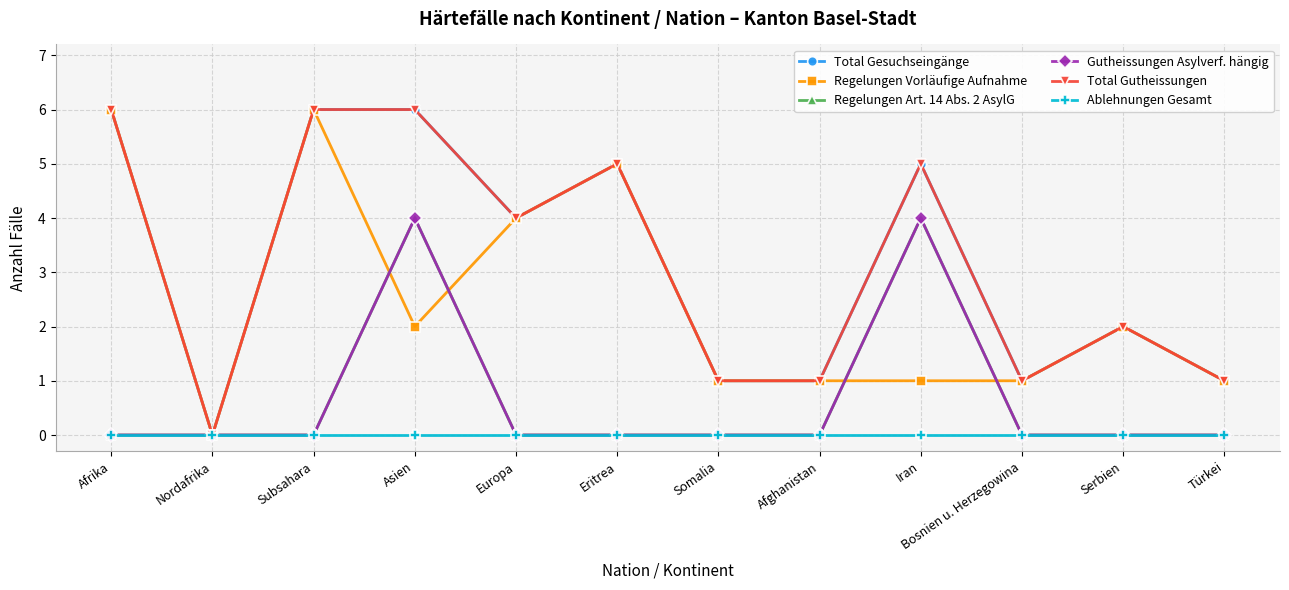

True or false: Total Gesuchseingänge and Gutheissungen Asylverf. hängig cross at least once.

False